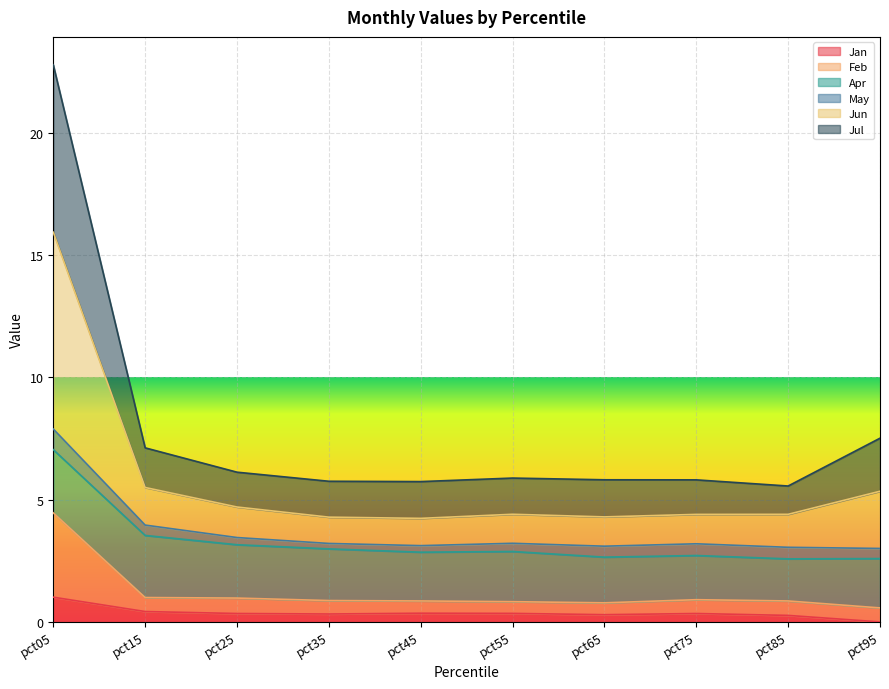

What is the highest value of the Jan series?

1.0